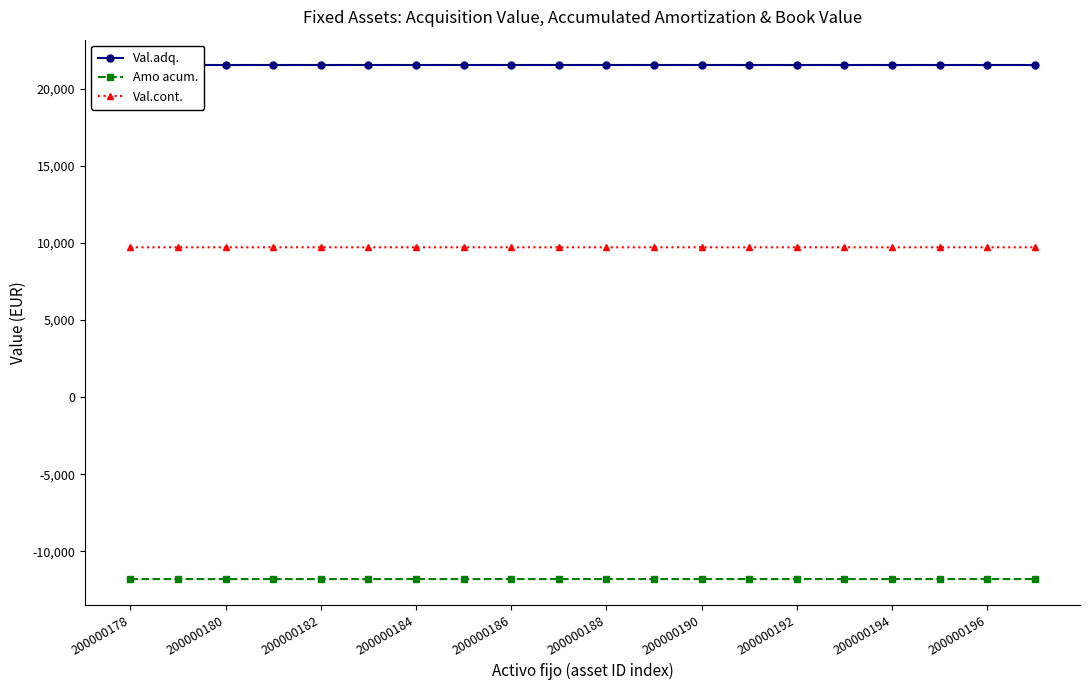

The Val.cont. series shows 9711.9 at 200000188. True or false?

True